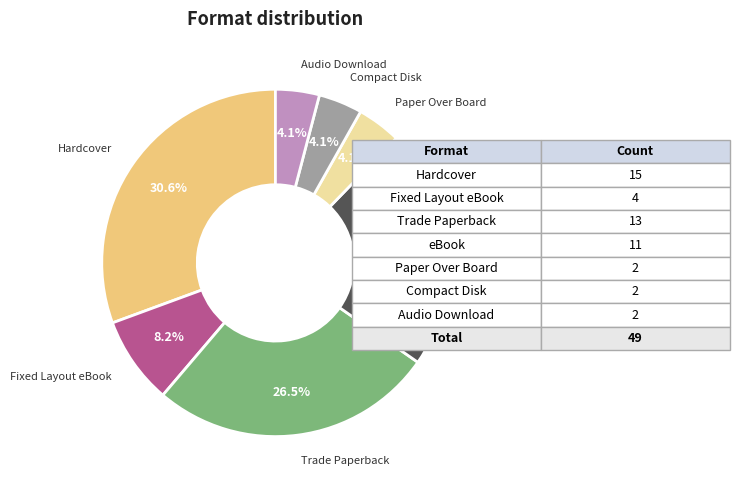

Count the number of slices in the pie.

7